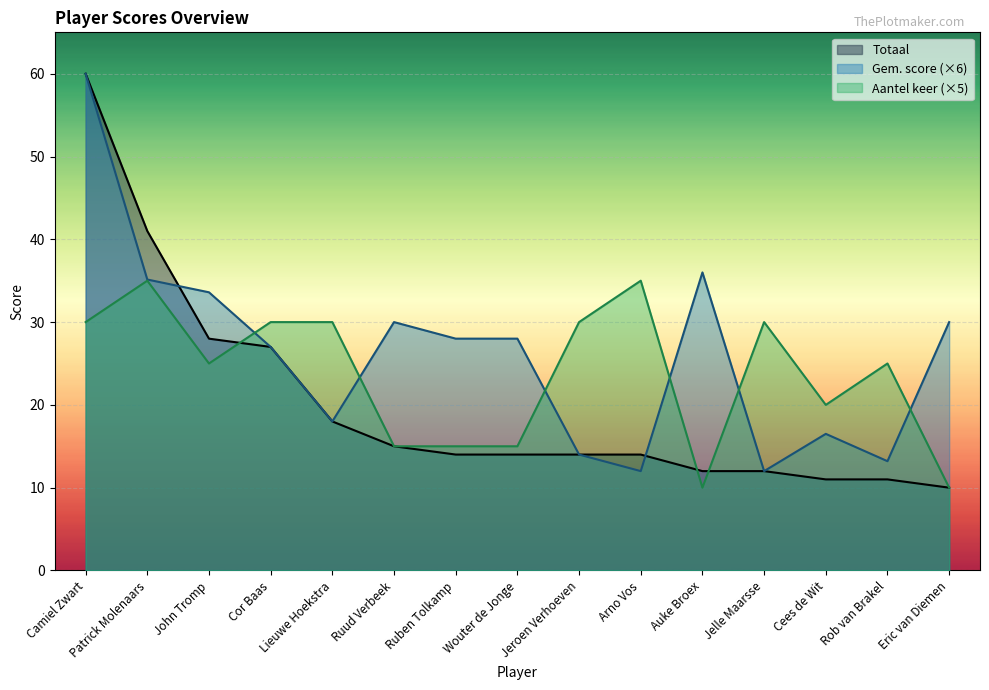

Between Patrick Molenaars and Wouter de Jonge, which is larger?

Patrick Molenaars